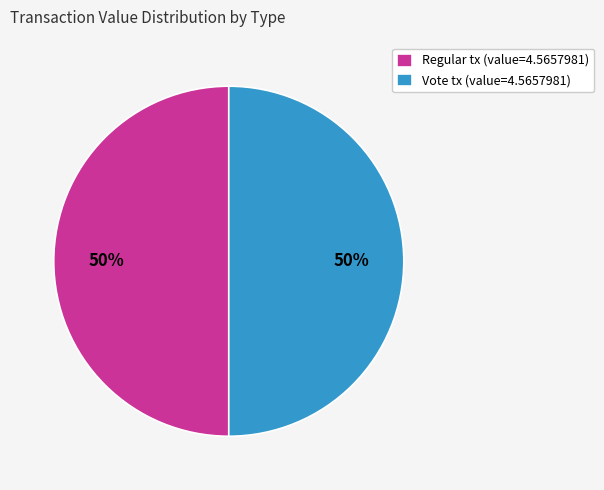

Is it true that Regular tx (value=4.5657981) is 64% of the pie?

False